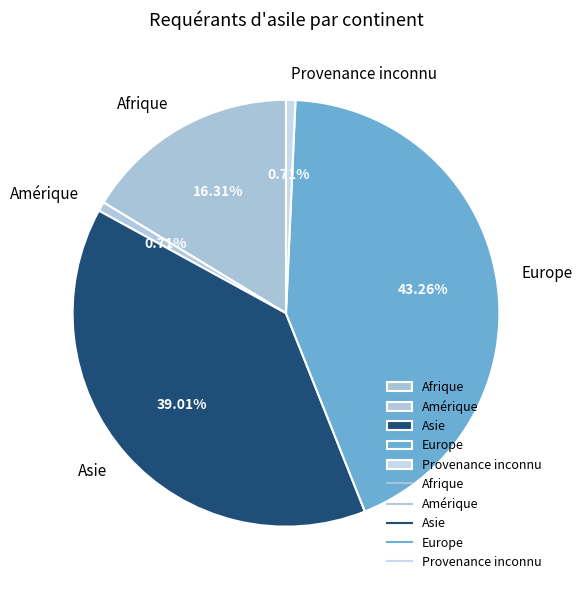

Does Asie represent more than half of the total?

No